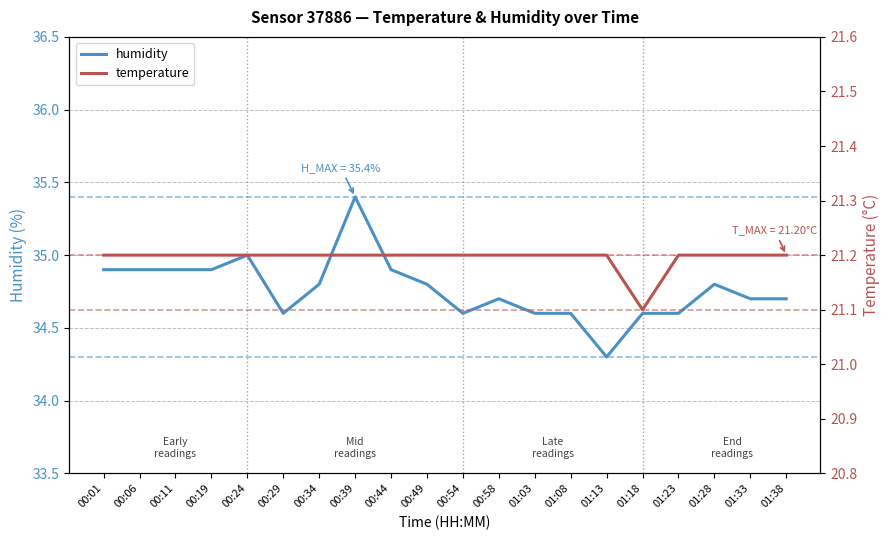

What is the label of the 14th point from the right?

00:34